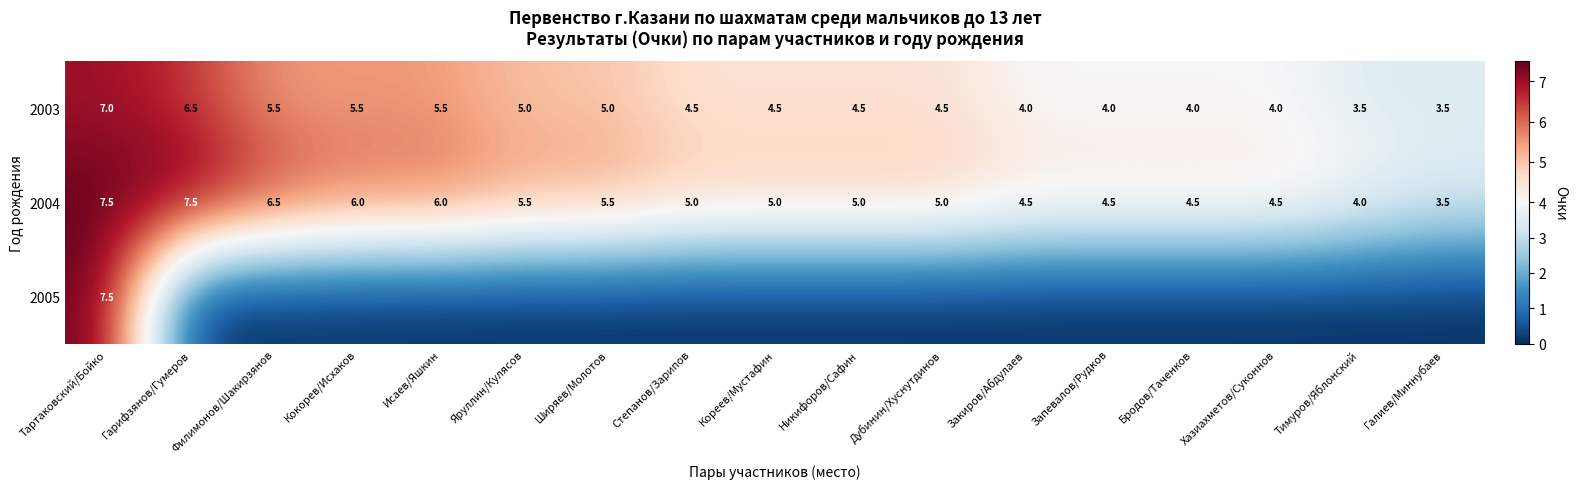

The 2003 series shows 4.0 at Бродов/Таченков. True or false?

True